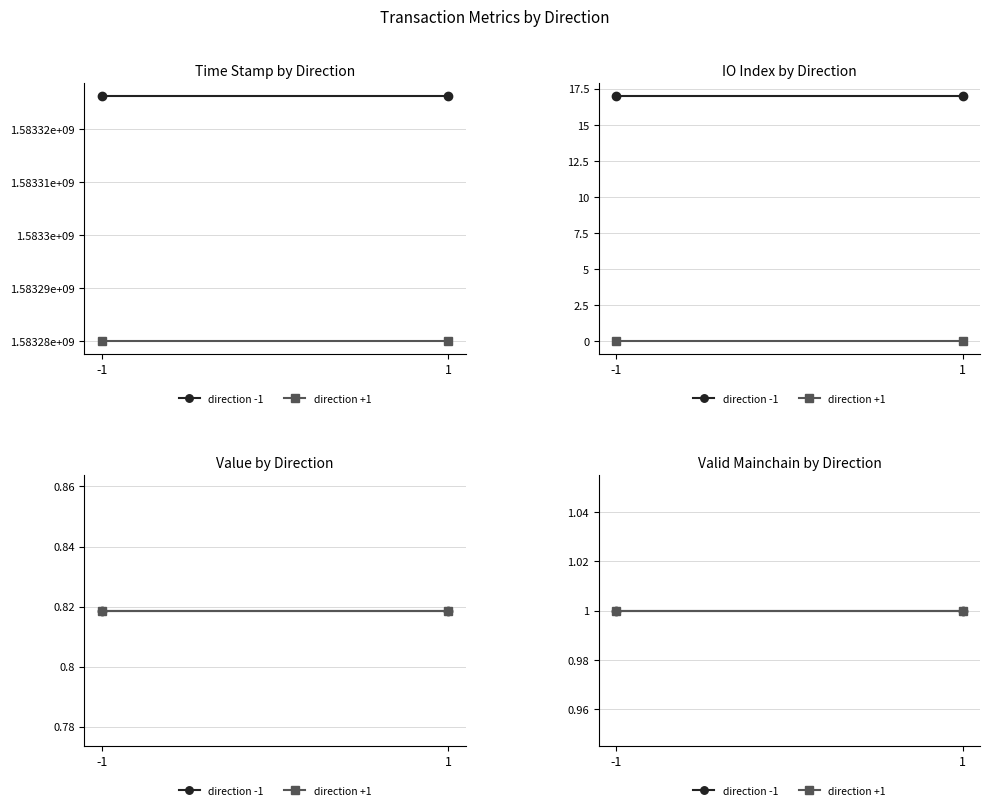

Reading right to left, list all the values displayed in this chart.

time_stamp: 1=1583279889.0	-1=1583326385.0
io_index: 1=0.0	-1=17.0
value: 1=0.8	-1=0.8
valid_mainchain: 1=1.0	-1=1.0